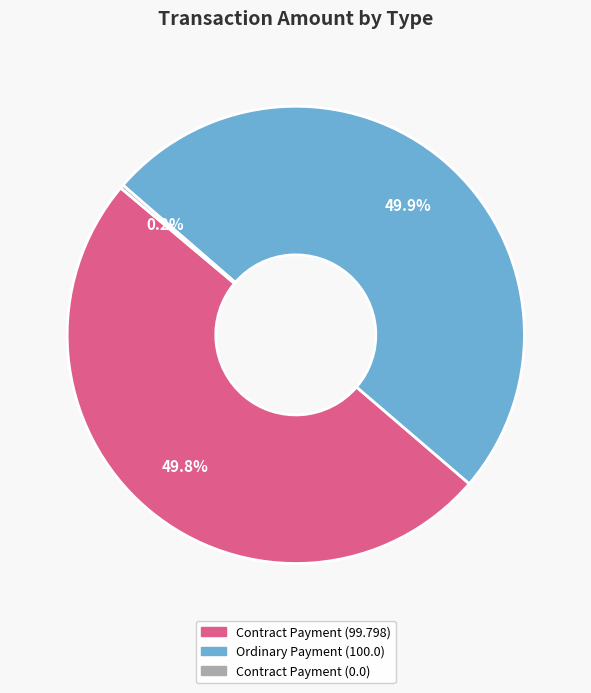

Approximately how many times larger is the value at Ordinary Payment (100.0) compared to Contract Payment (99.798)?

1.0